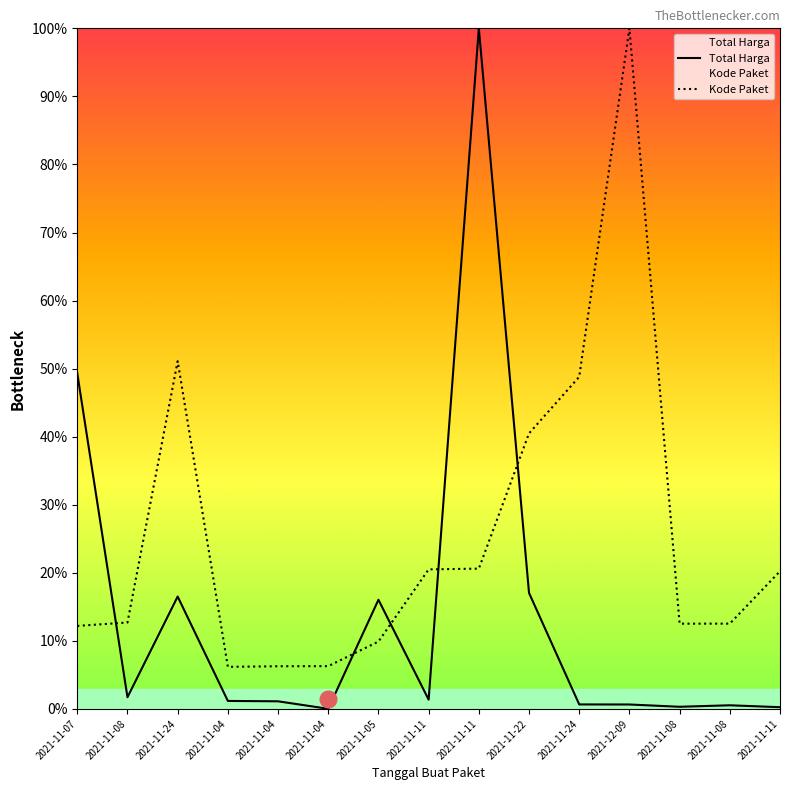

Where is Kode Paket nearest to the value 53?

2021-11-24